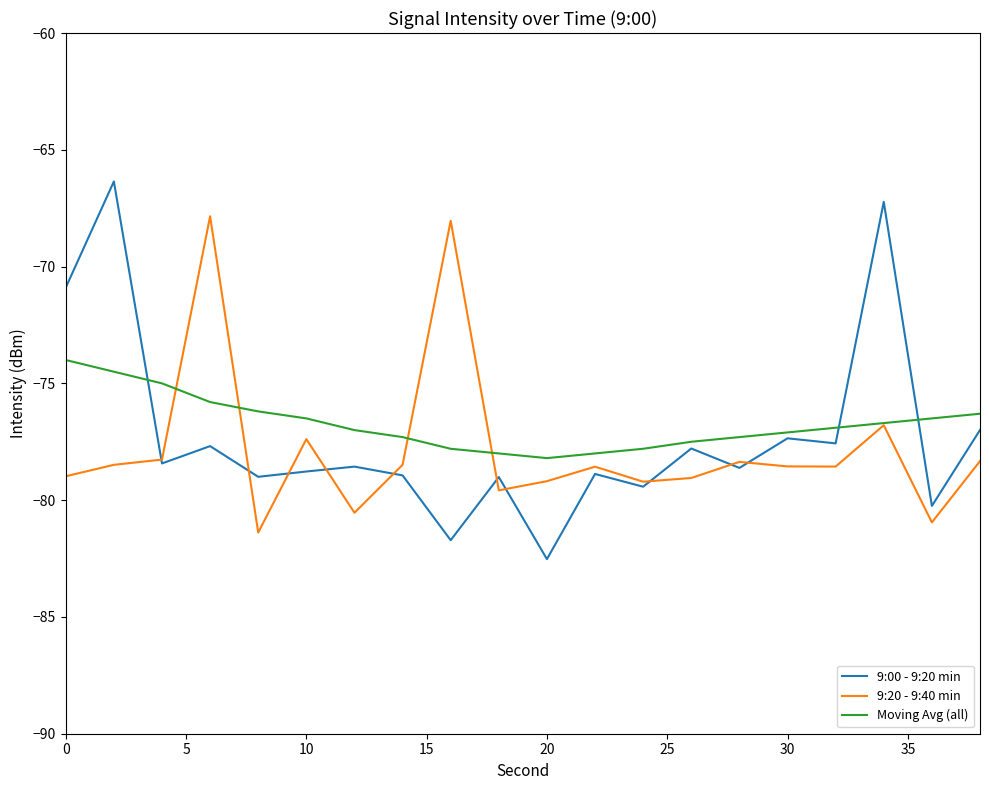

List the series in order of their overall mean, lowest first.

9:20 - 9:40 min, 9:00 - 9:20 min, Moving Avg (all)